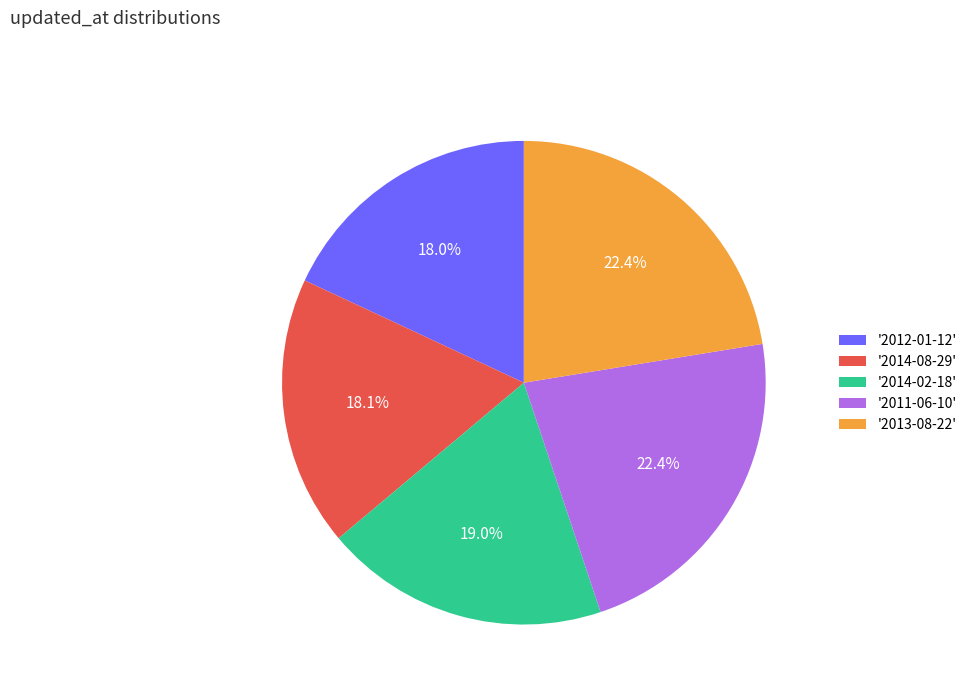

Count the number of slices in the pie.

5